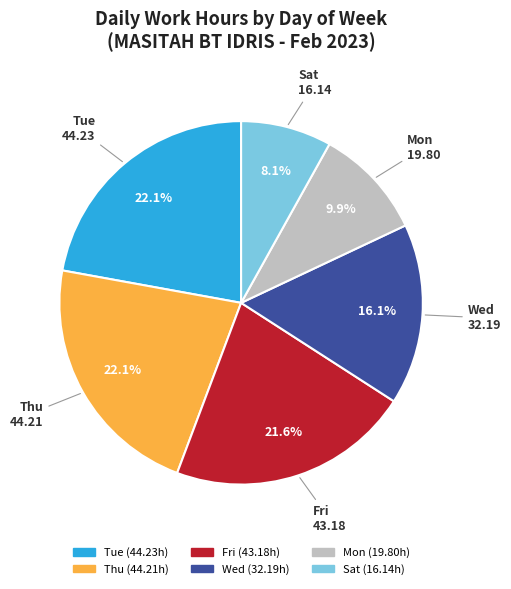

Is there any slice that represents more than half of the pie?

No